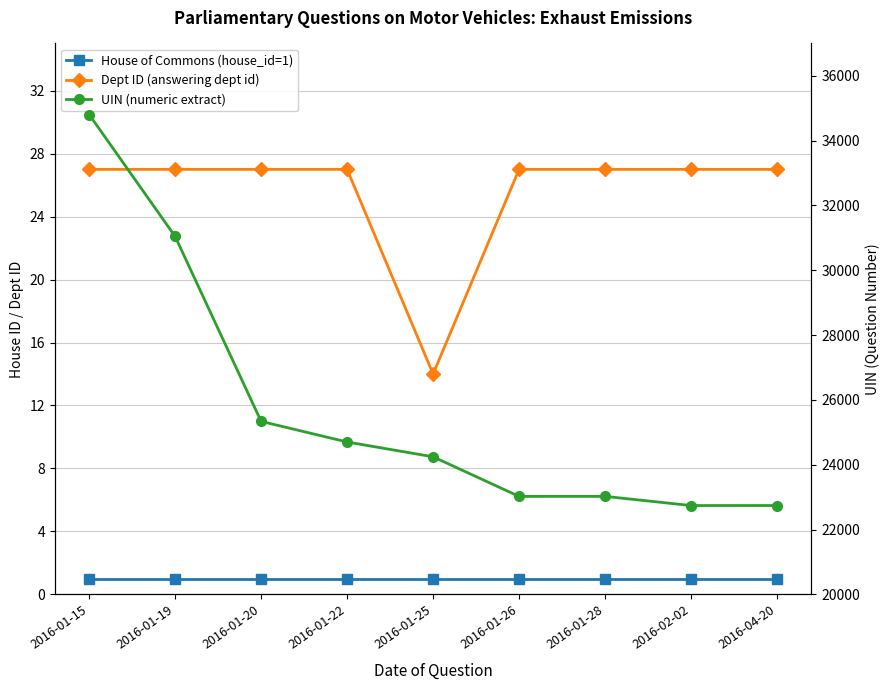

List the series in order of their peak value, lowest first.

House of Commons (house_id=1), Dept ID (answering dept id), UIN (numeric extract)